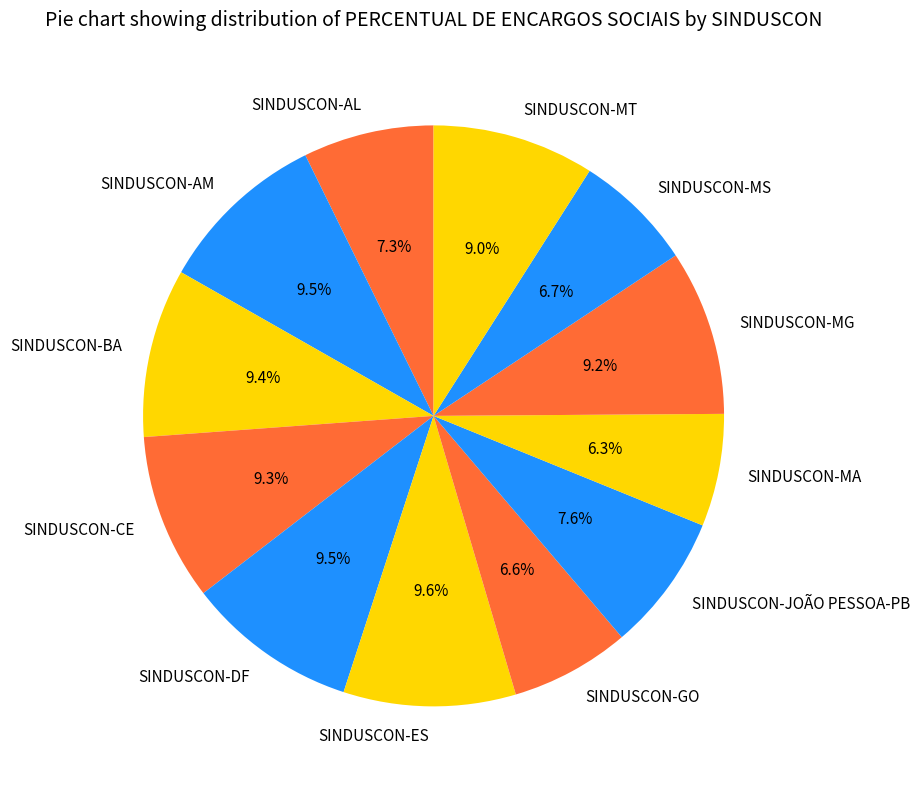

To the nearest percent, what portion does SINDUSCON-CE represent?

9%